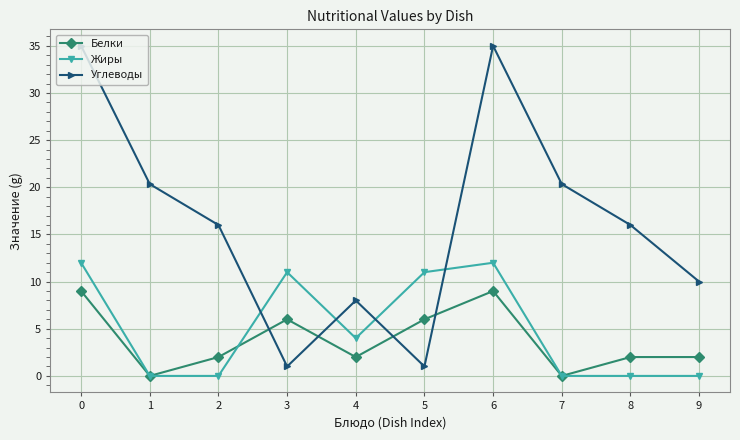

At which category does Белки reach its first local peak?

3